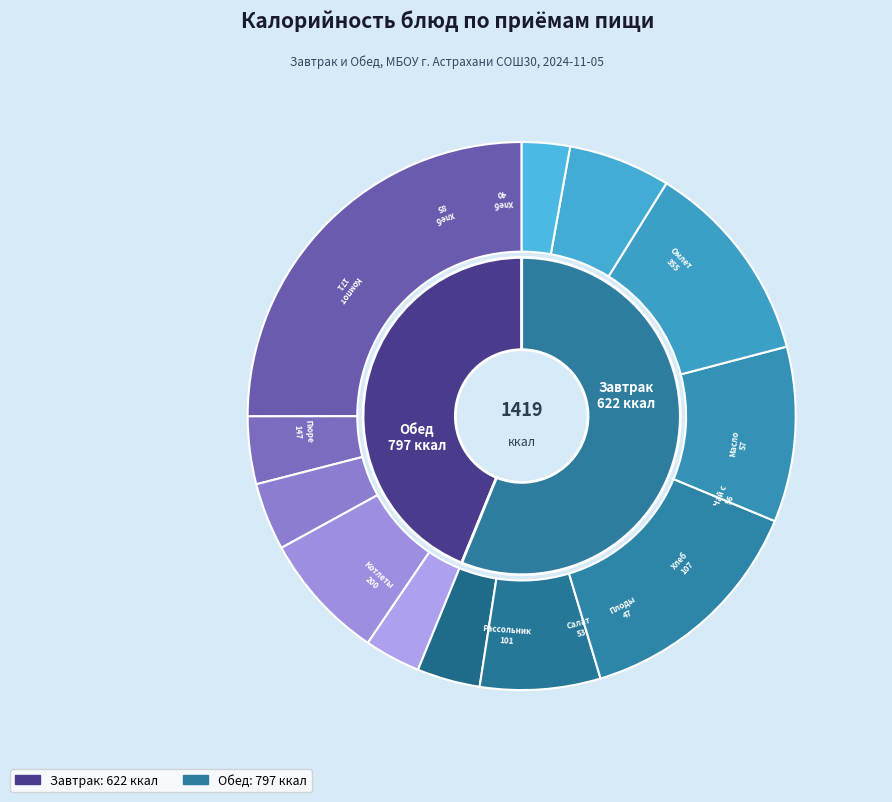

Does Хлеб ржано-пшеничный represent more than half of the total?

No